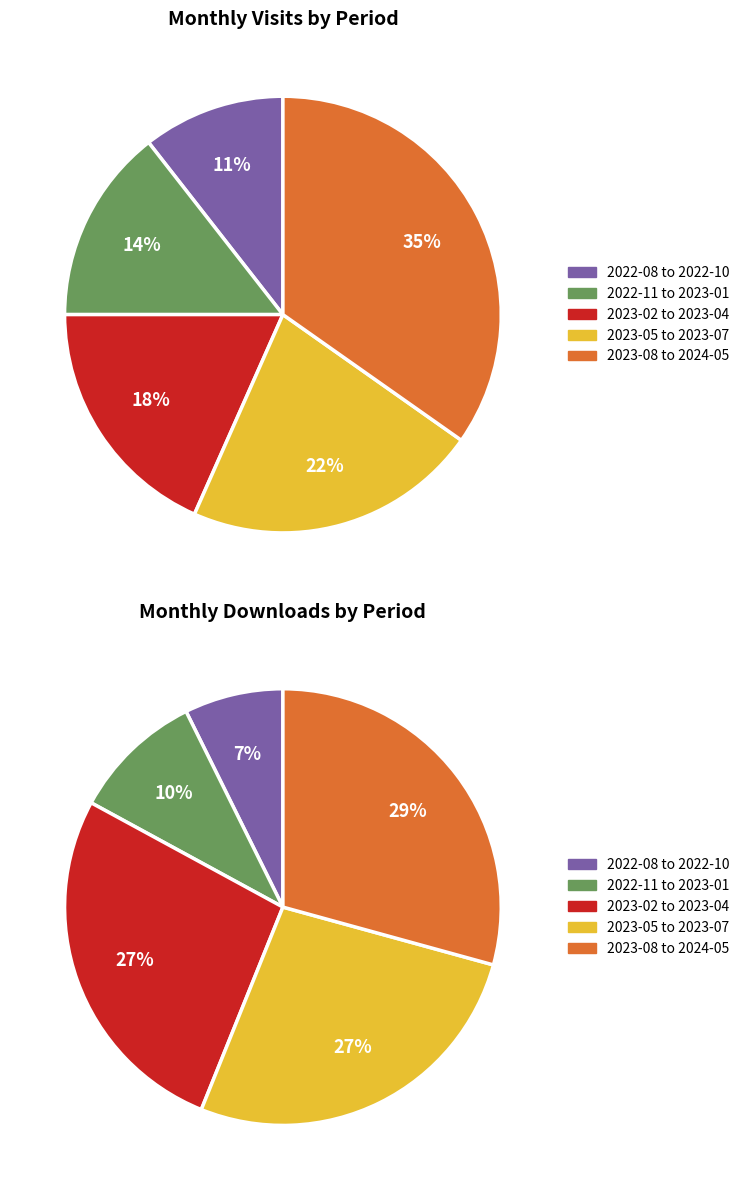

Does 2023-06 account for over 50% of the chart?

No